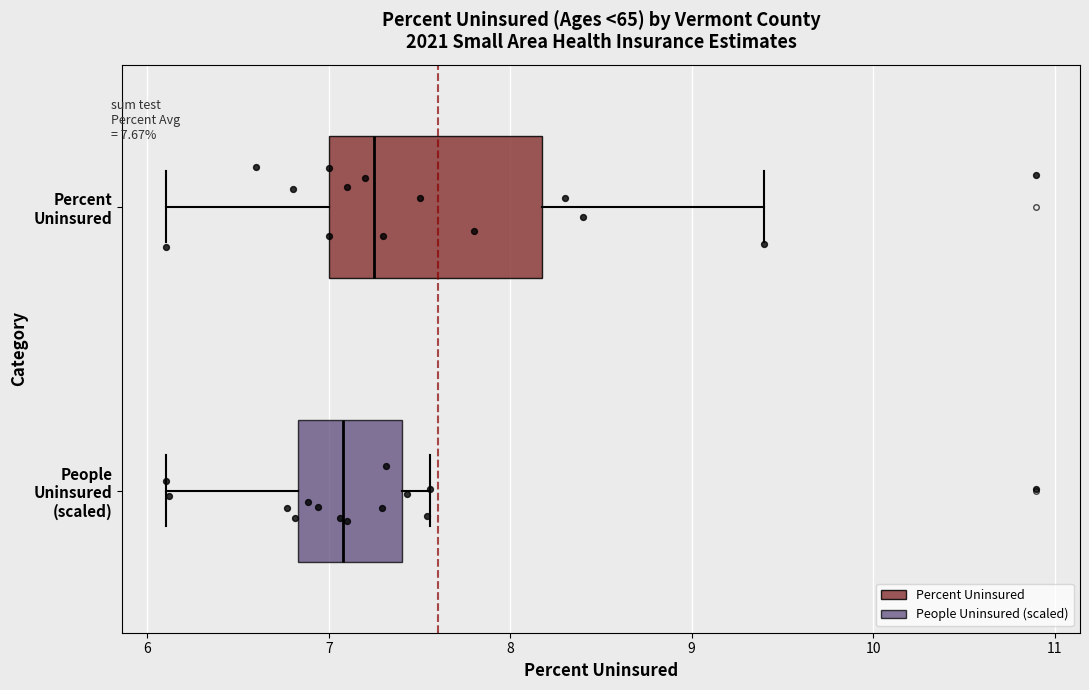

Comparing the boxes themselves (not the whiskers), which one is the widest?

Percent Uninsured